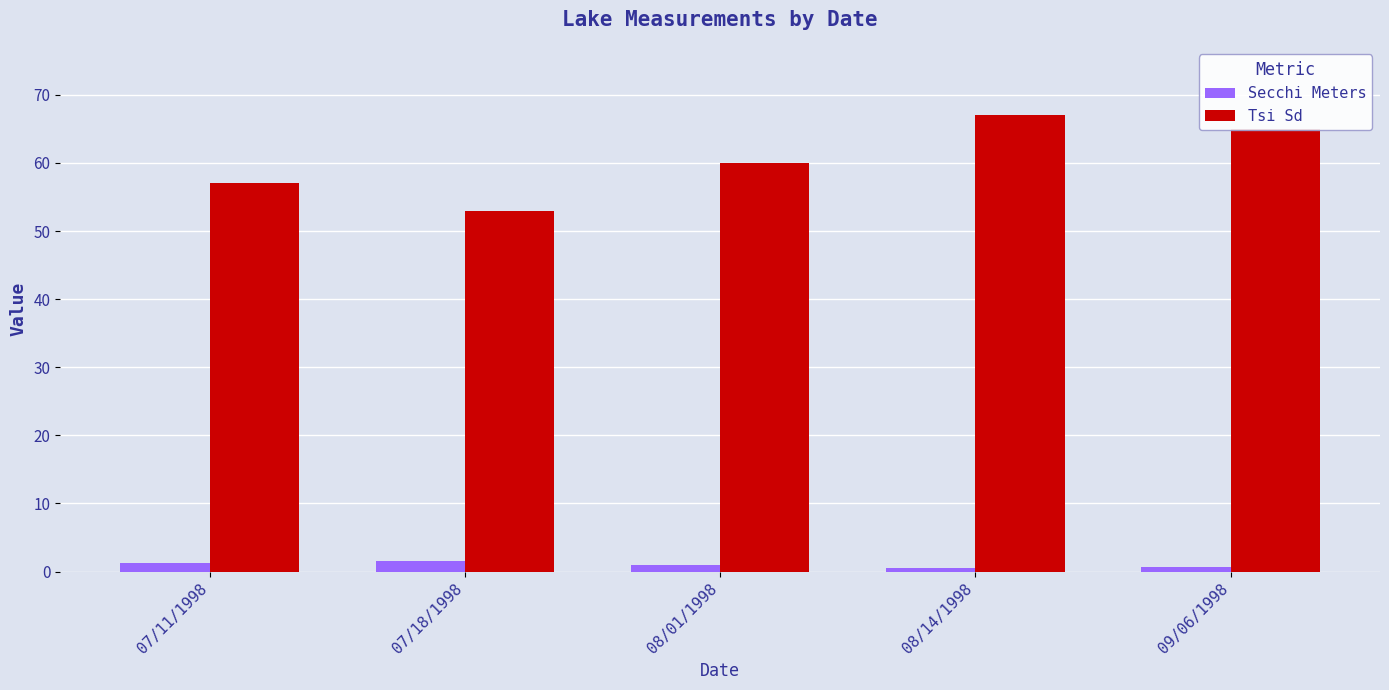

Which series changed the most between 07/11/1998 and 07/18/1998?

Tsi Sd